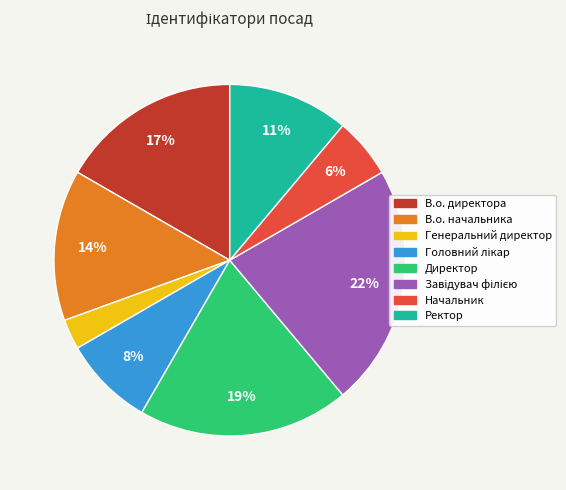

Is there any slice that represents more than half of the pie?

No